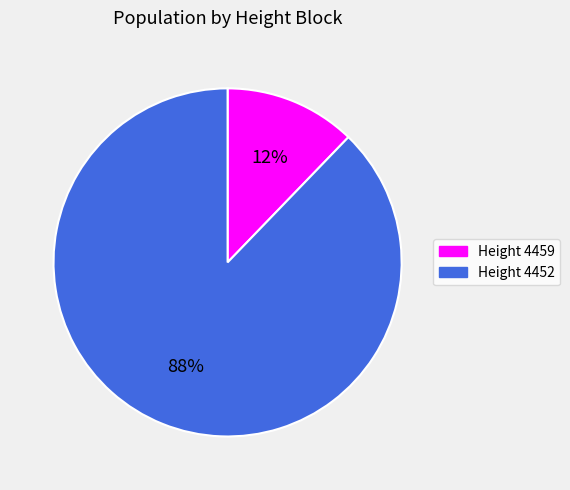

How many slices are in this pie chart?

2